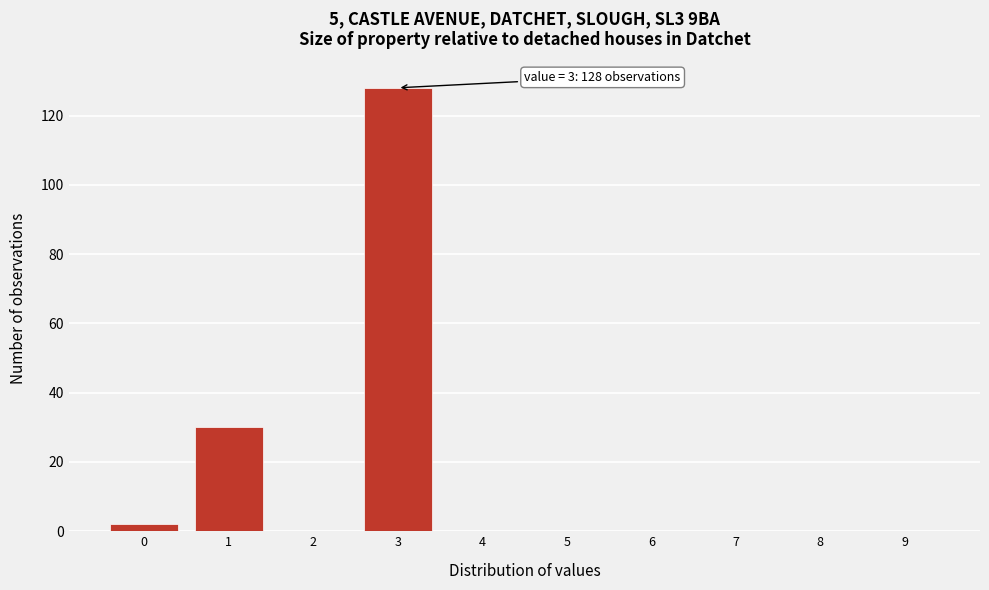

Reading right to left, transcribe all the data shown in this chart.

9=0	8=0	7=0	6=0	5=0	4=0	3=128	2=0	1=30	0=2